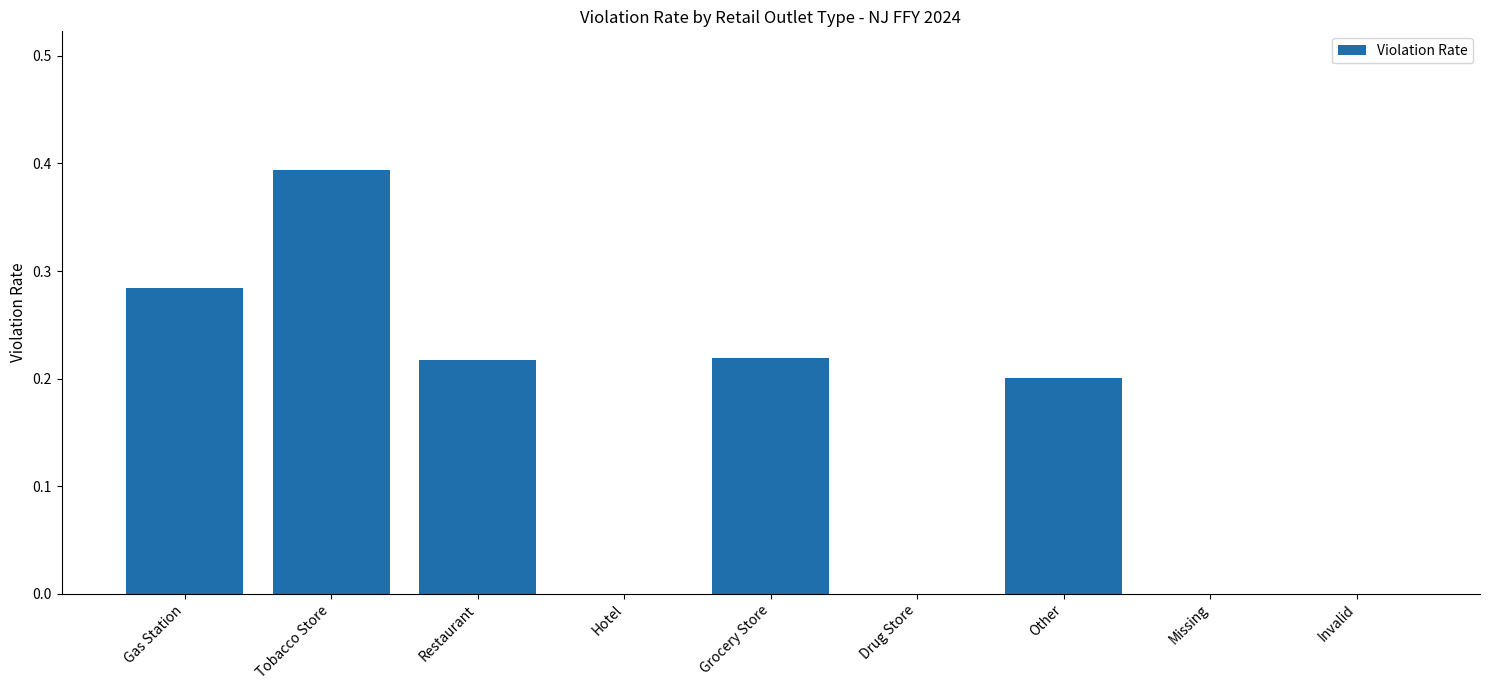

Between Gas Station and Missing, which is larger?

Gas Station